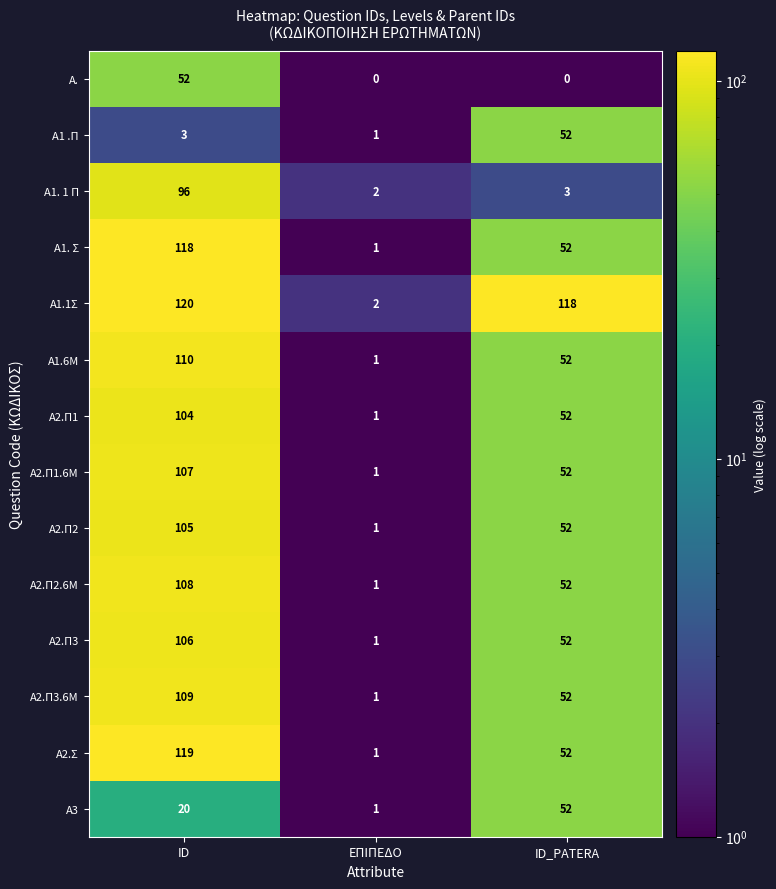

Is it true that Α2.Π2 equals 1 at ΕΠΙΠΕΔΟ?

True